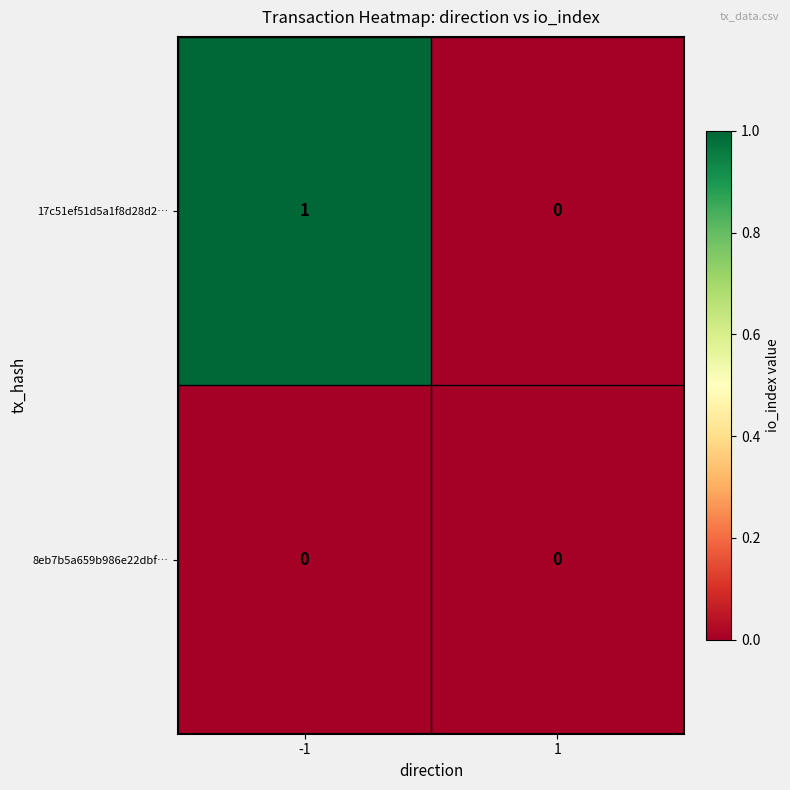

At which category is the sum across all series the highest?

-1